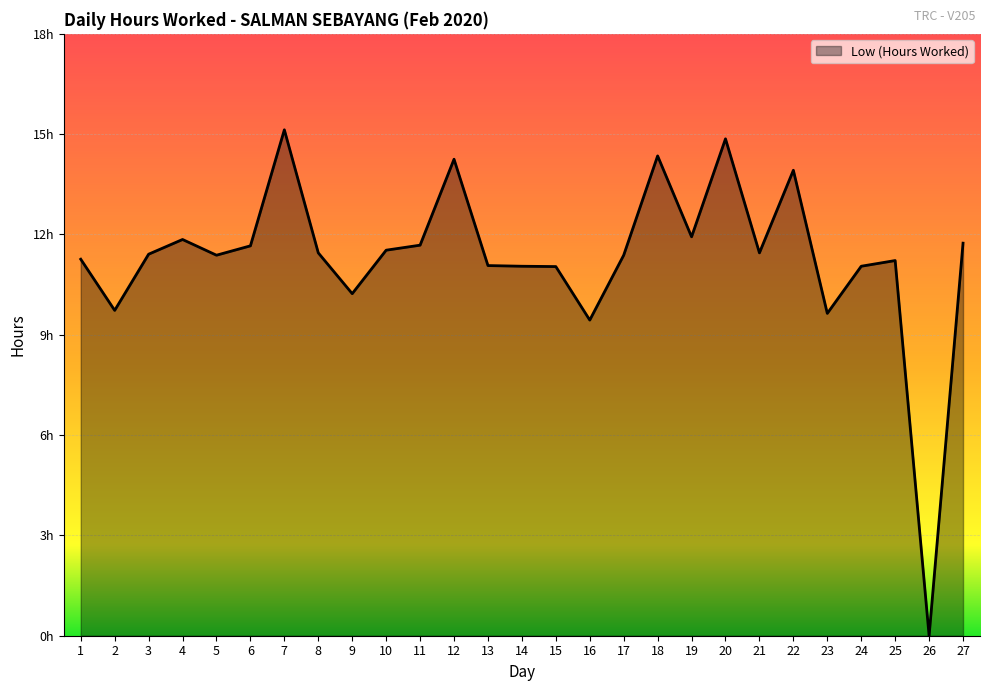

The chart shows a value of 11.1 at 24. True or false?

True